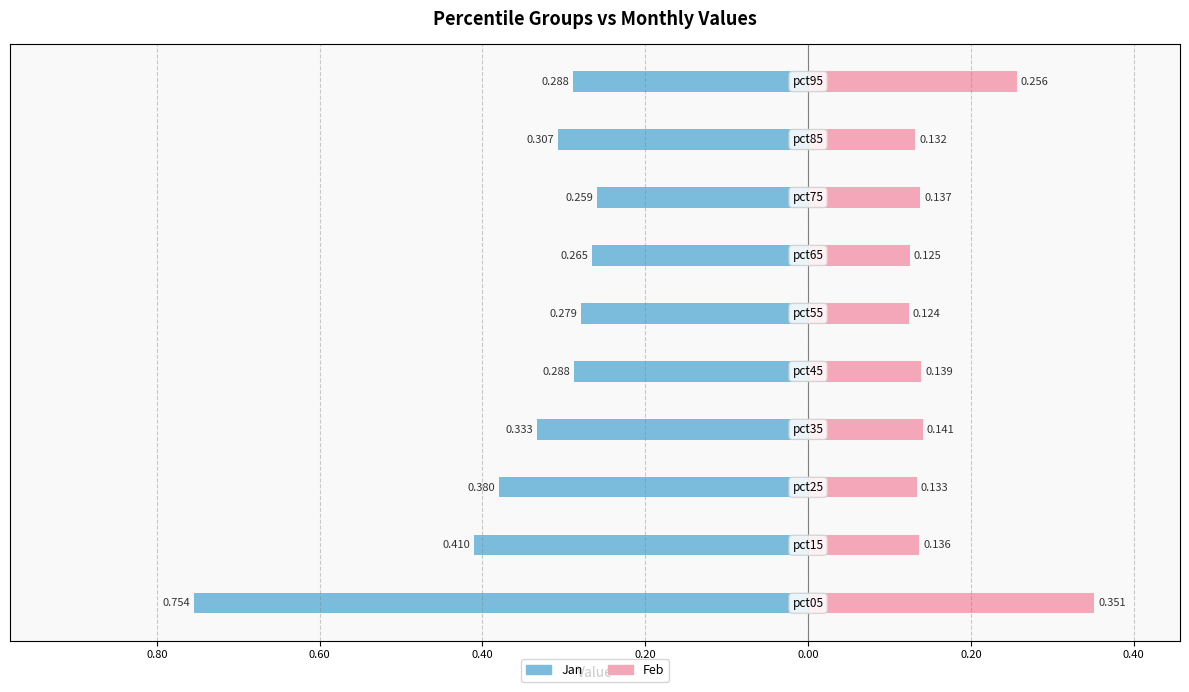

True or false: Feb has a value of 0.5 at 1.00.

False